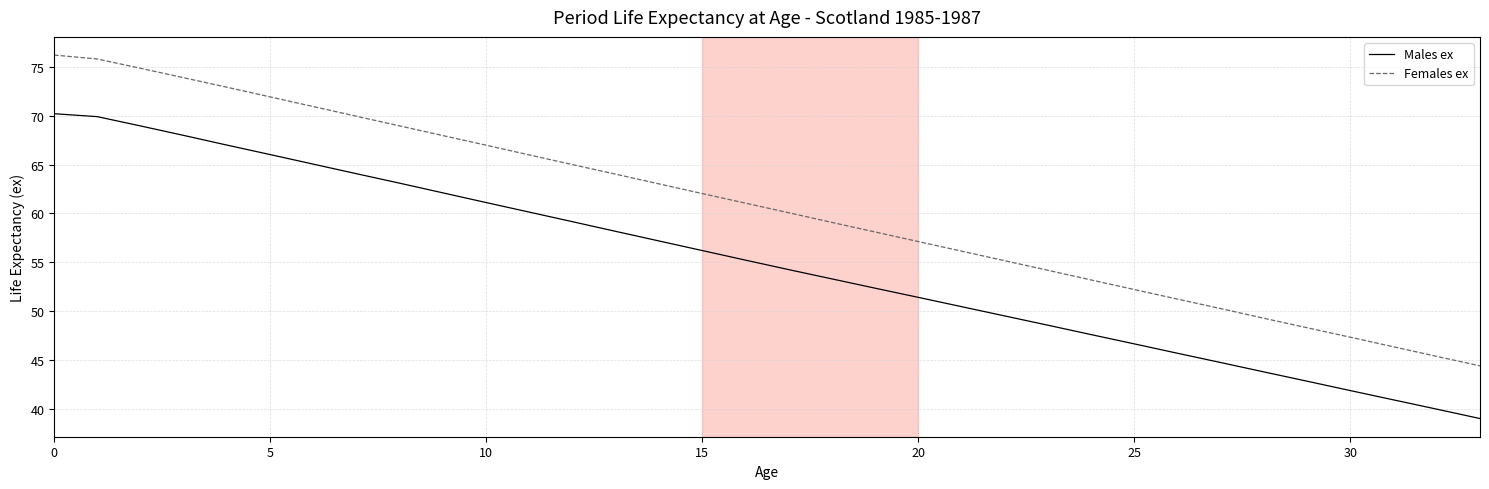

What is the difference between the maximum and second lowest values in the Females ex series?

30.8